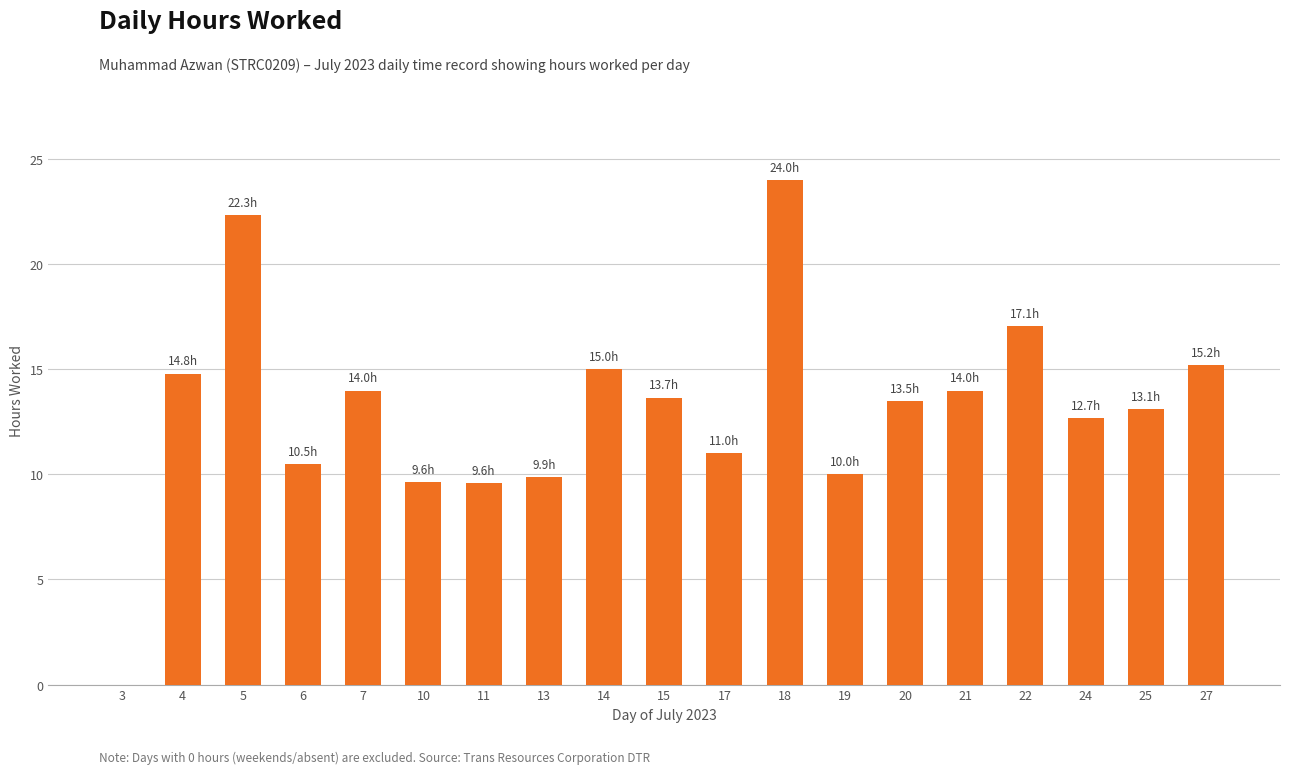

Reading left to right, extract all data points from this chart.

3=0.0	4=14.8	5=22.3	6=10.5	7=14.0	10=9.6	11=9.6	13=9.9	14=15.0	15=13.7	17=11.0	18=24.0	19=10.0	20=13.5	21=14.0	22=17.1	24=12.7	25=13.1	27=15.2